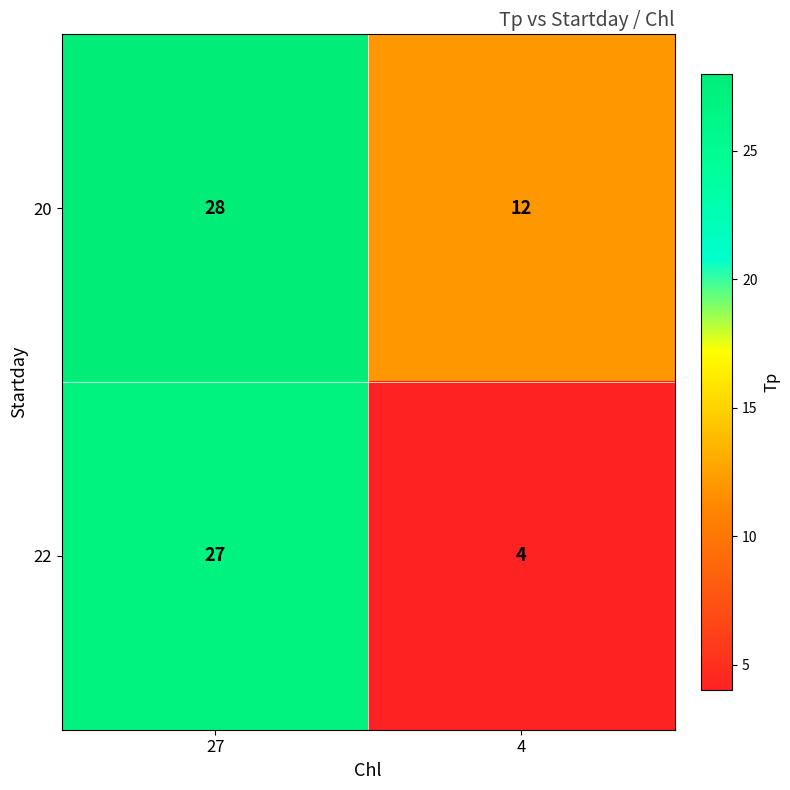

The 20 series shows 17 at 4. True or false?

False